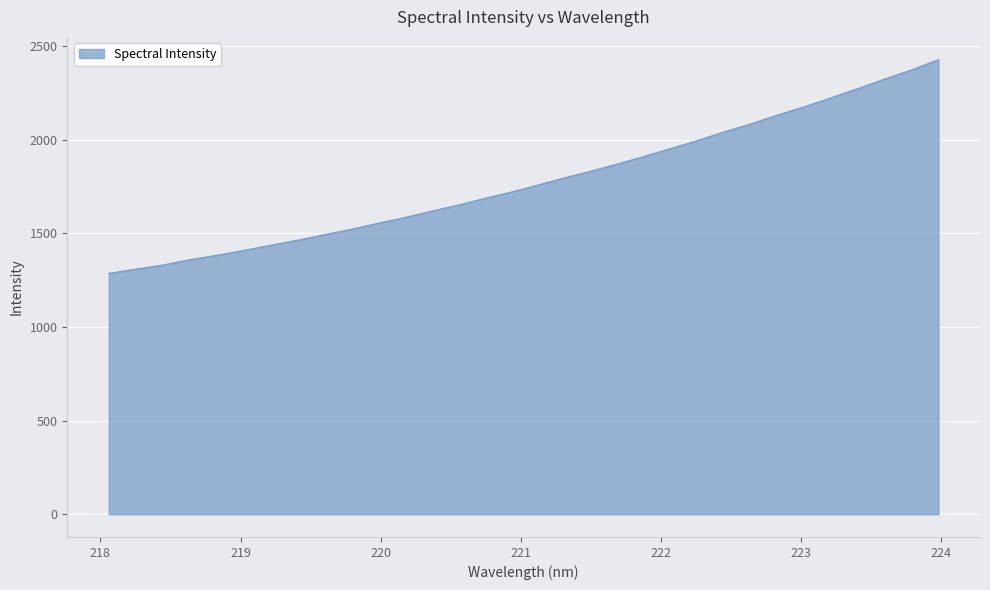

How many series are shown in this chart?

1